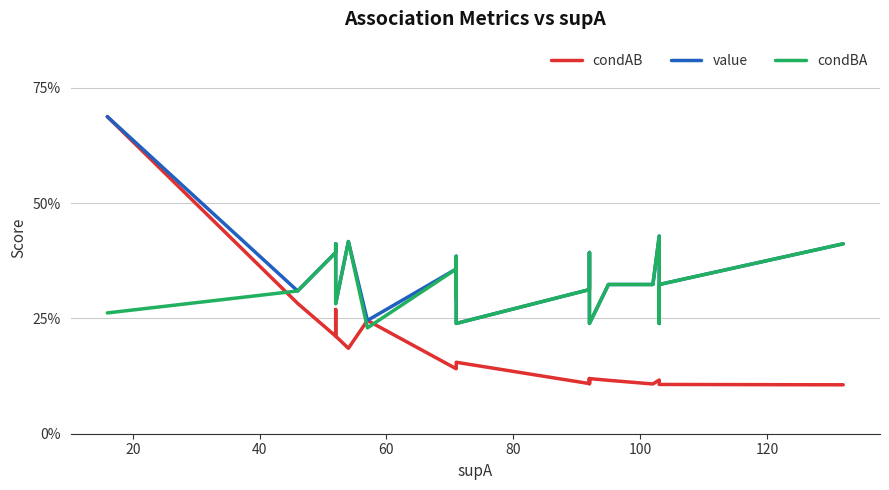

At how many categories does at least one series exceed 0?

23